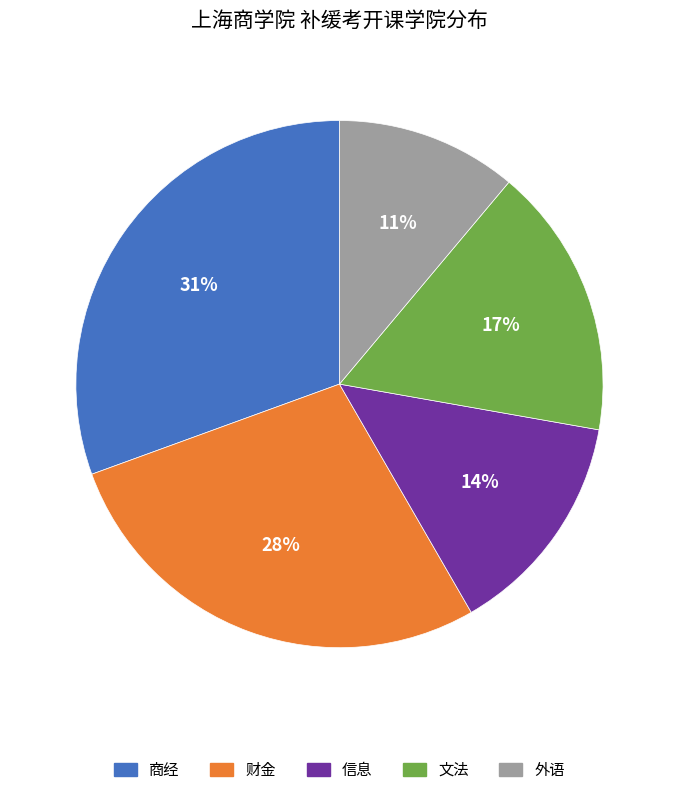

True or false: 财金 accounts for 20% of the total.

False